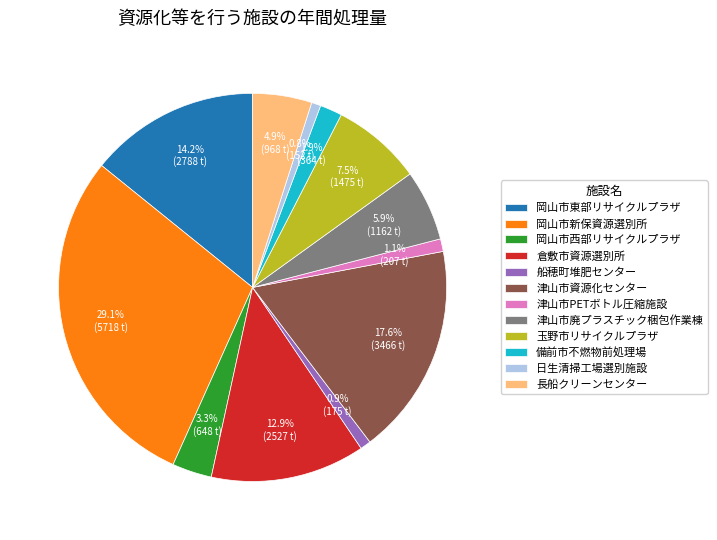

The 玉野市リサイクルプラザ slice represents 18% of the pie. True or false?

False